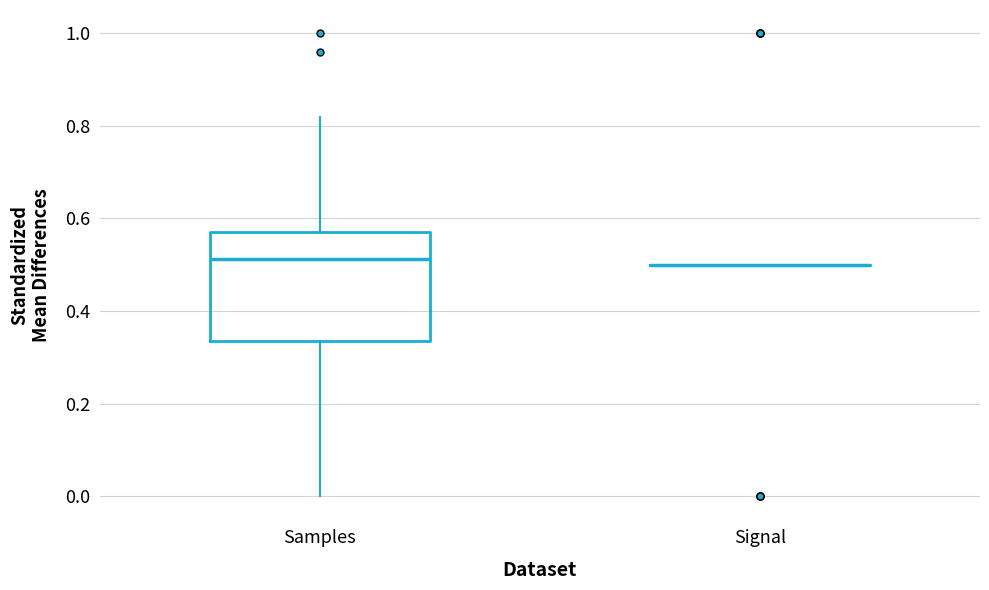

Comparing the boxes themselves (not the whiskers), which one is the tallest?

Samples